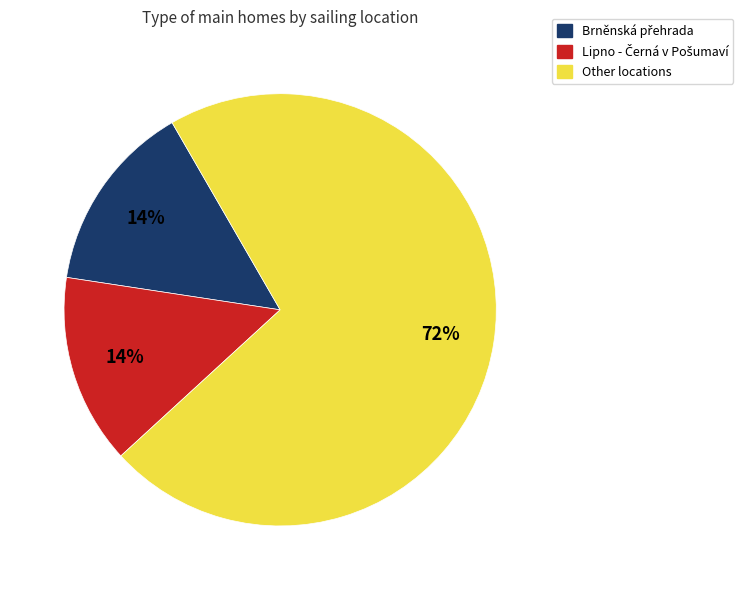

Which slice is the largest?

Other locations